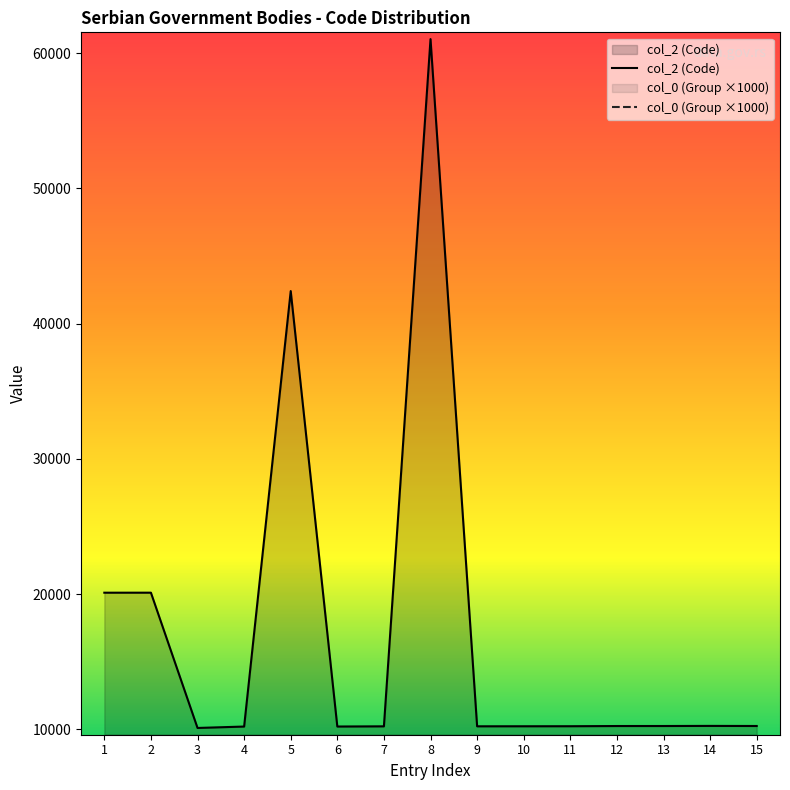

How many categories are shown in the chart?

15